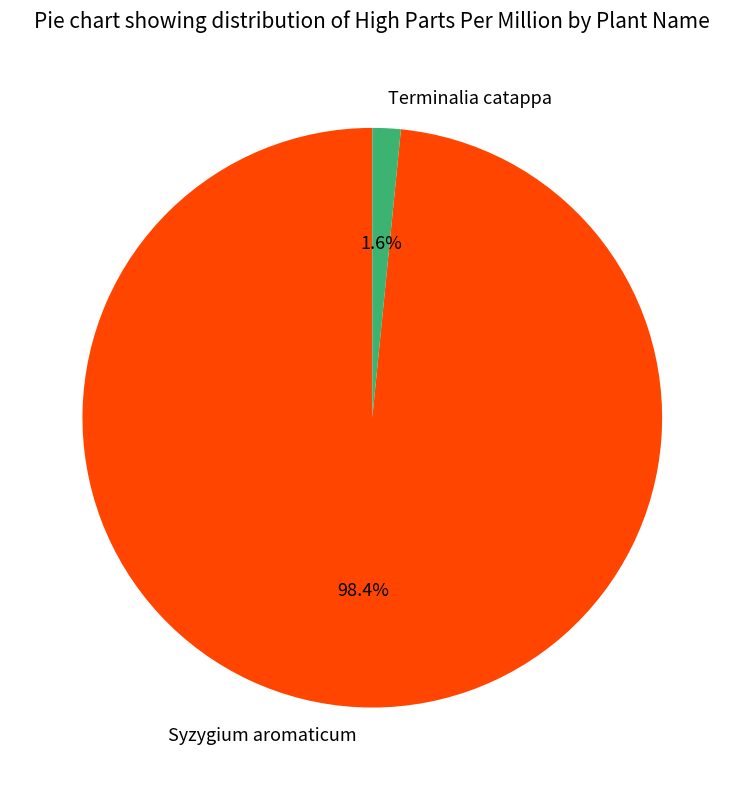

How many segments does this pie chart have?

2